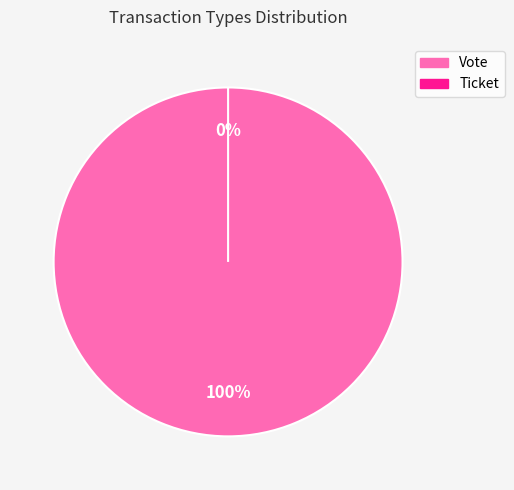

What is the total percentage of Vote and Ticket?

100.0%